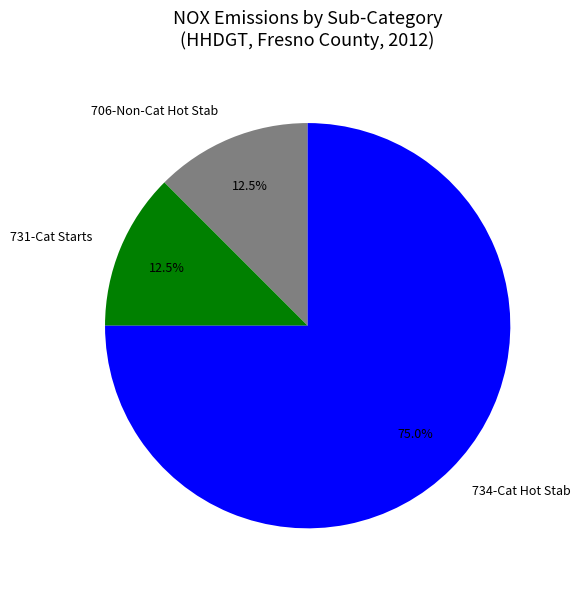

How many segments does this pie chart have?

3